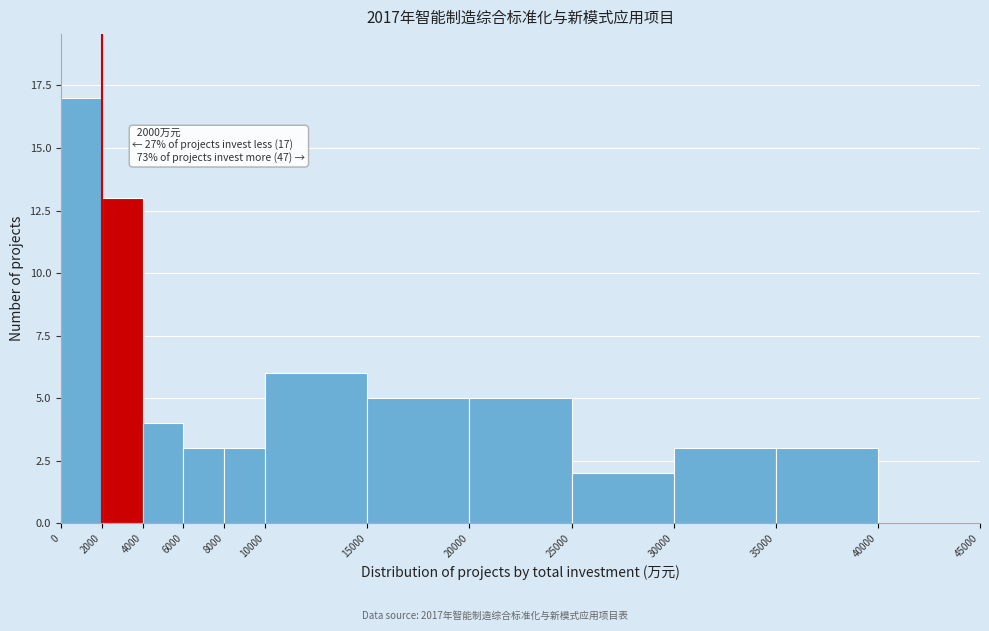

Which range on the x-axis has the tallest bar?

0 to 2000